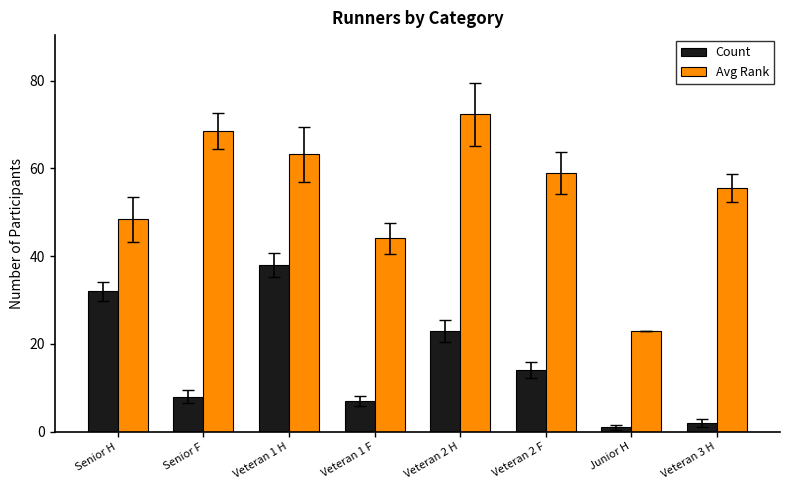

What is the total value across all series at Veteran 1 H?

101.2